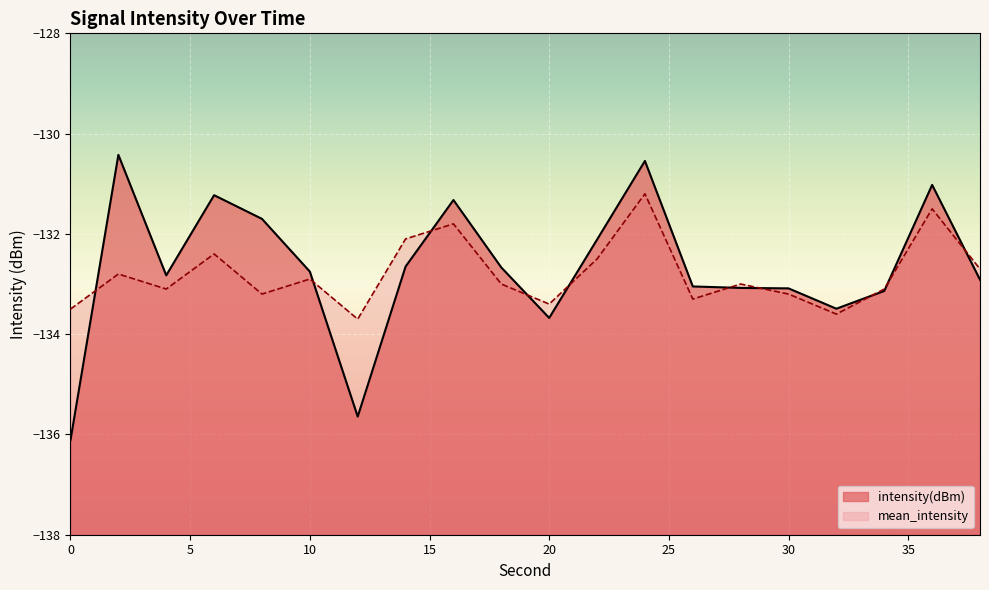

How many values in the mean_intensity series exceed -133?

9